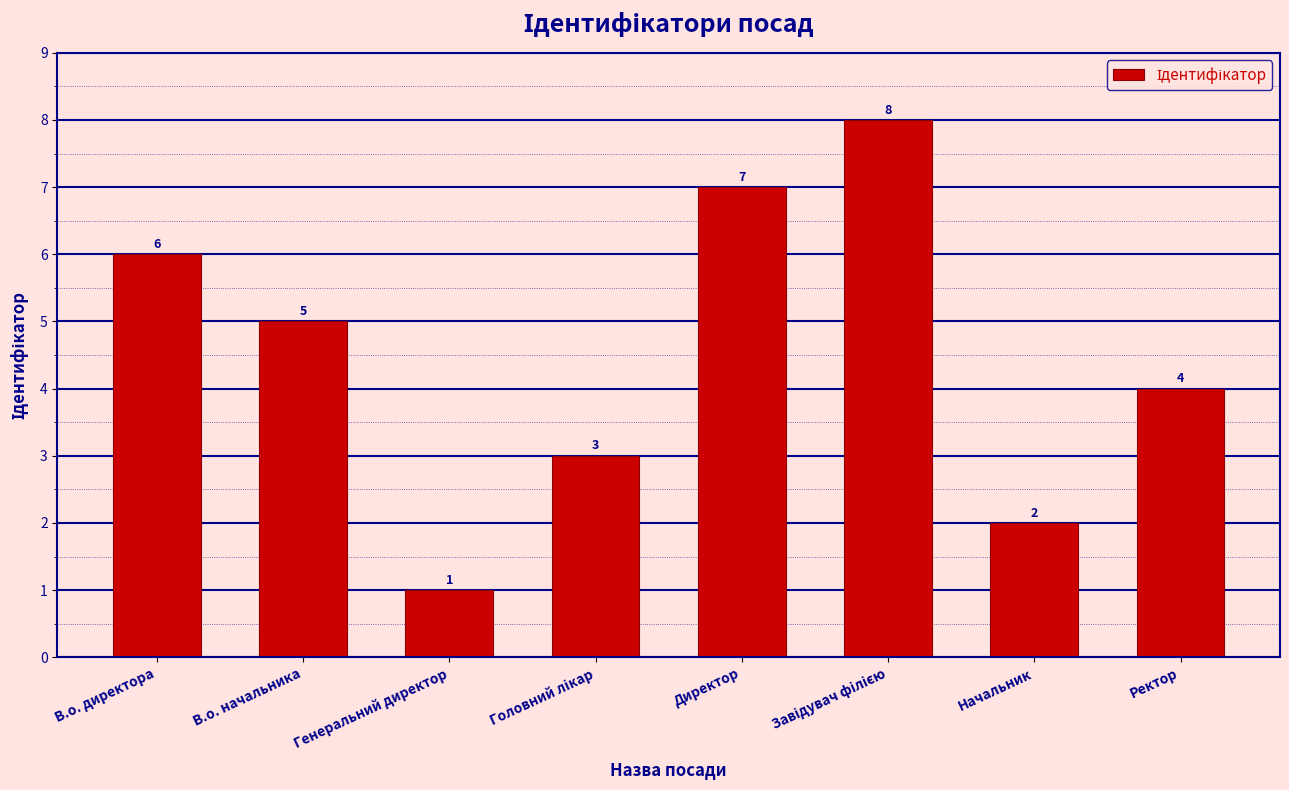

Does the chart contain stacked bars?

No